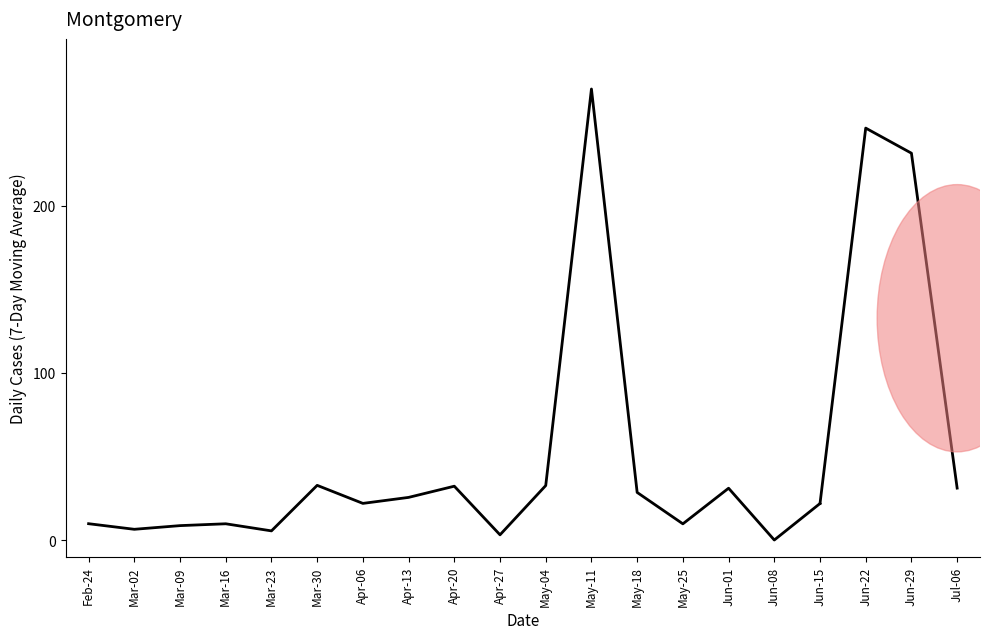

True or false: the data has more than 2 interior local peaks.

True